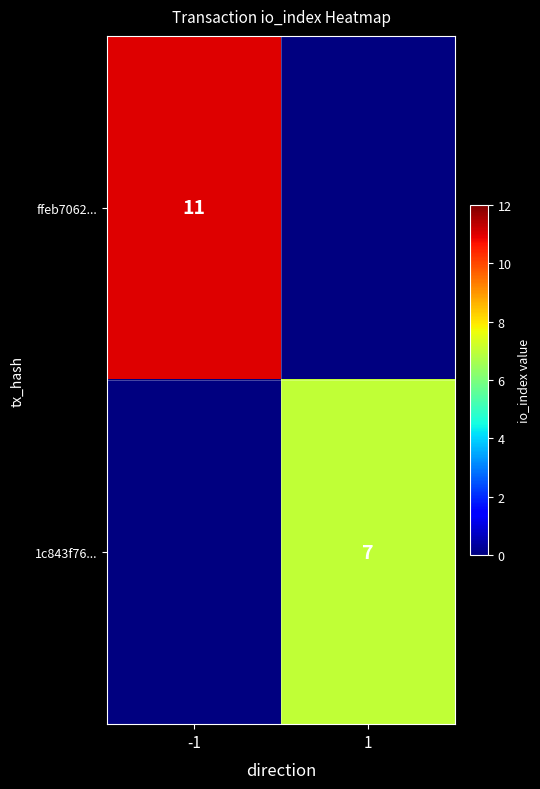

The value of 1c843f76... at 1 is 4. True or false?

False